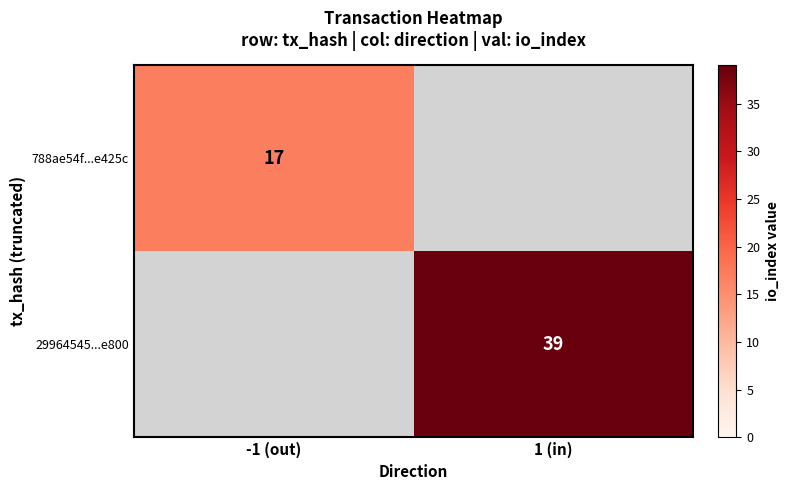

Count the number of categories in the chart.

2